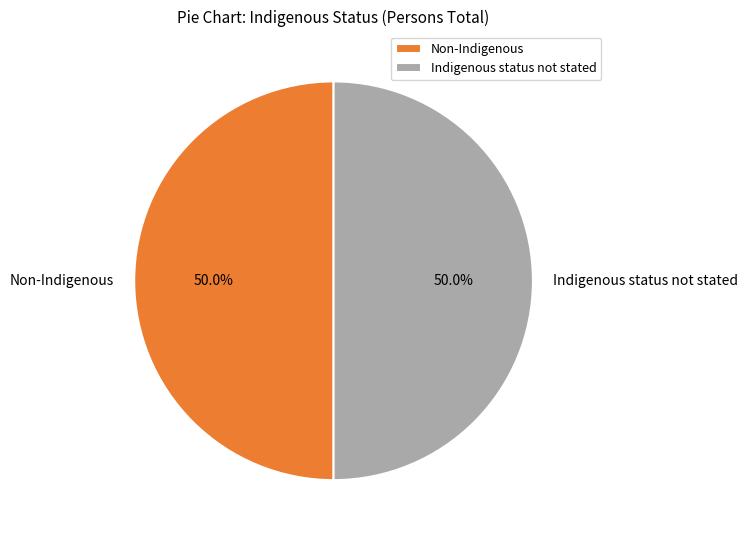

How many slices are in this pie chart?

2